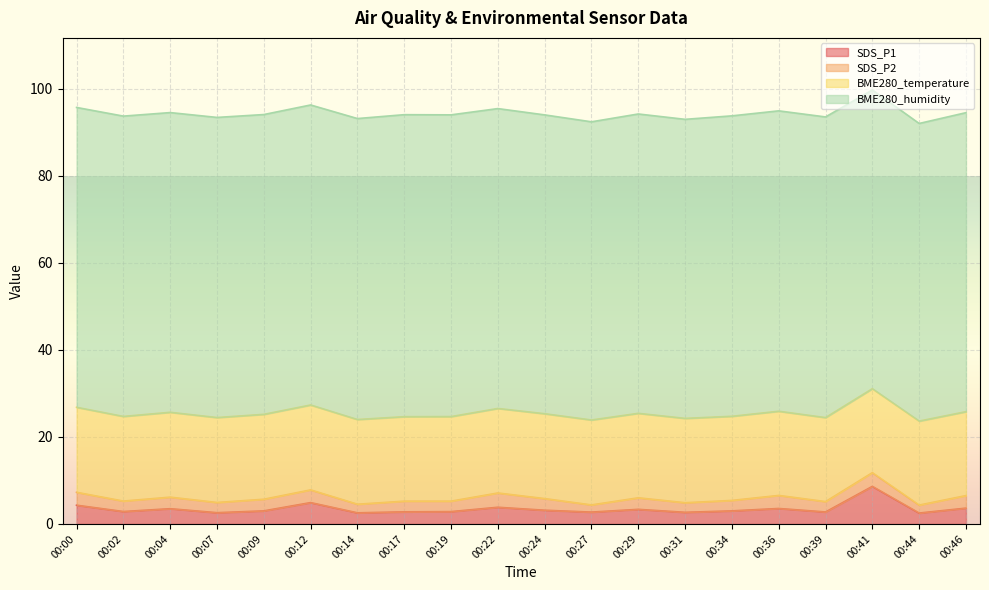

Is it true that SDS_P1 equals 2.8 at 00:17?

True